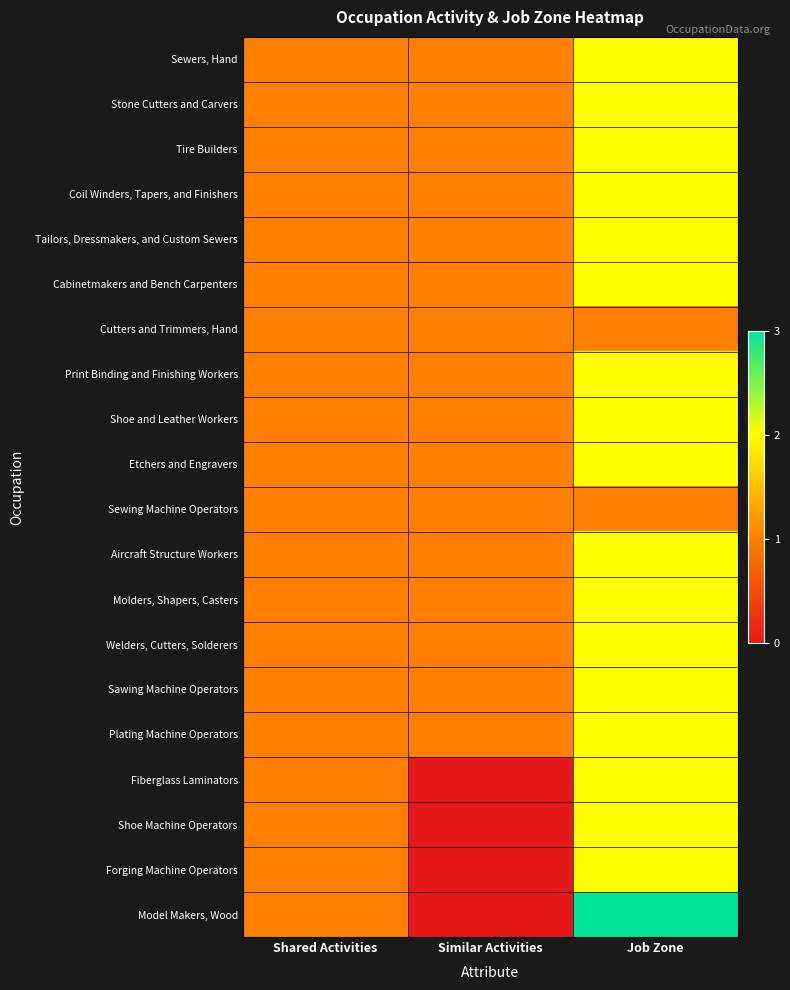

At which category does the chart reach its peak across all series?

Job Zone